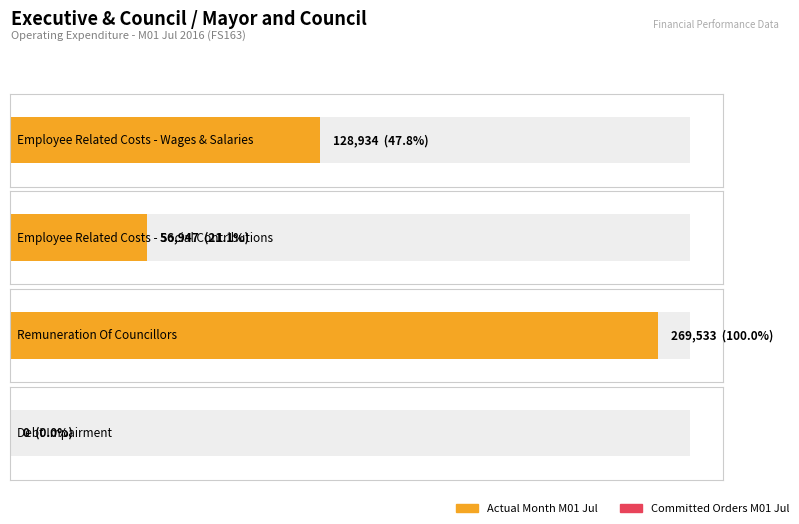

At which label is Average utilization closest to 134766?

Employee Related Costs - Wages & Salaries